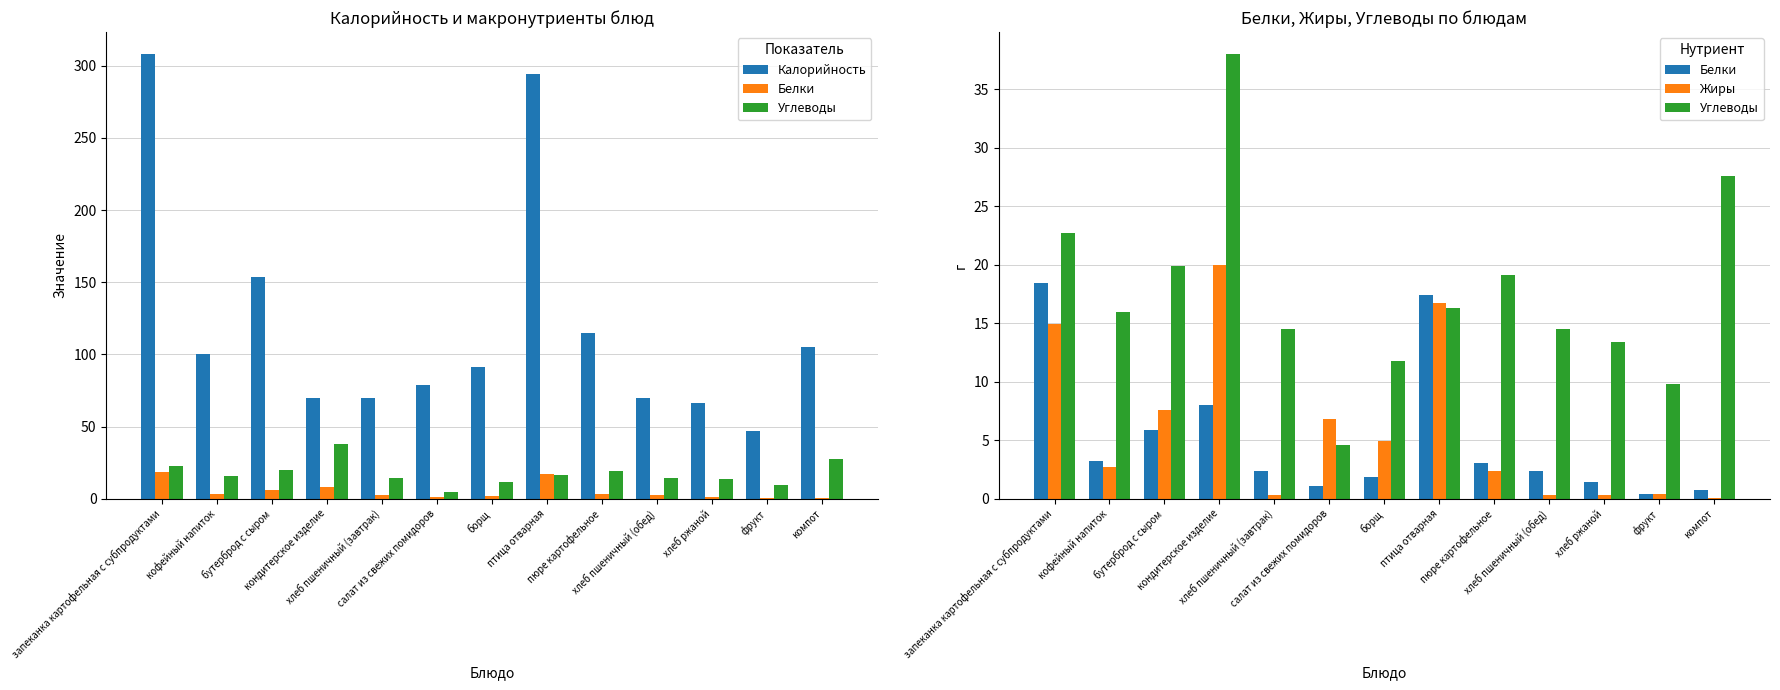

How many categories are shown in the chart?

13